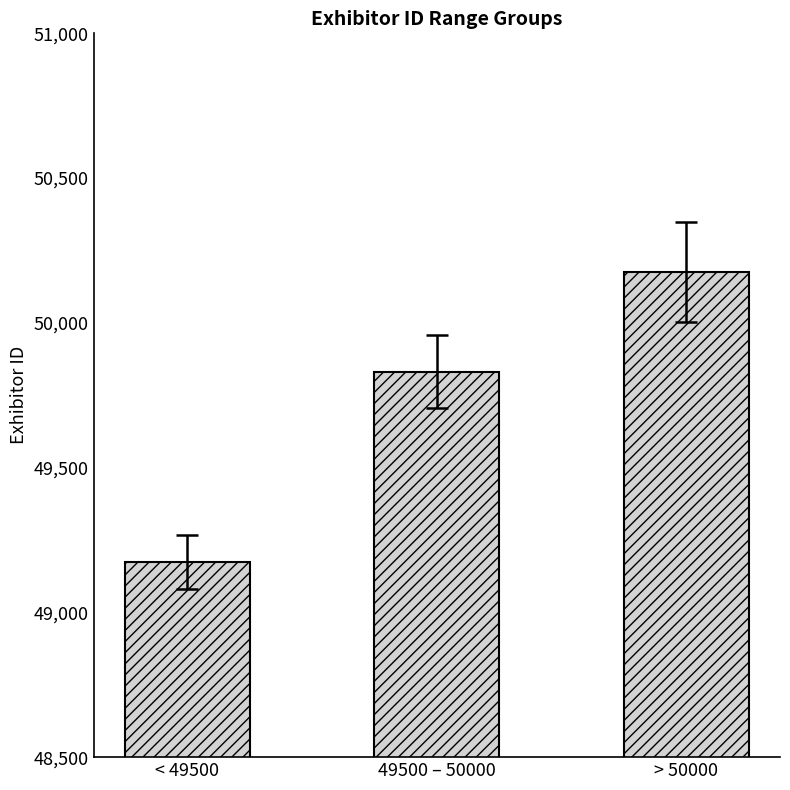

The chart shows a value of 82048.0 at < 49500. True or false?

False